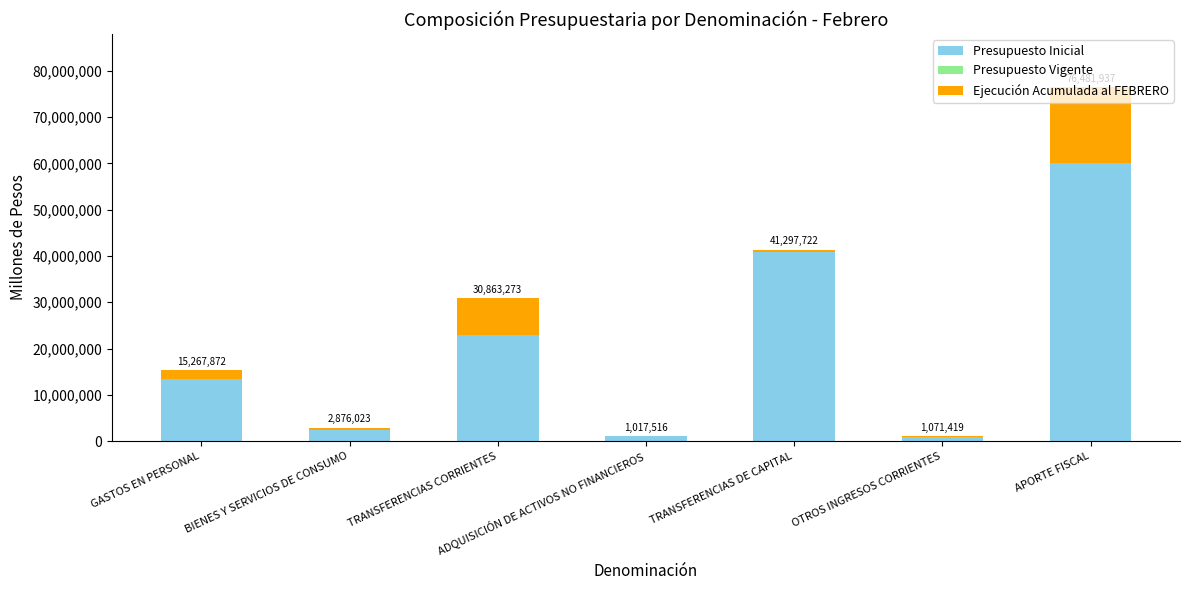

What is the value of the Presupuesto Inicial bar at the 7th from the left?

60171968